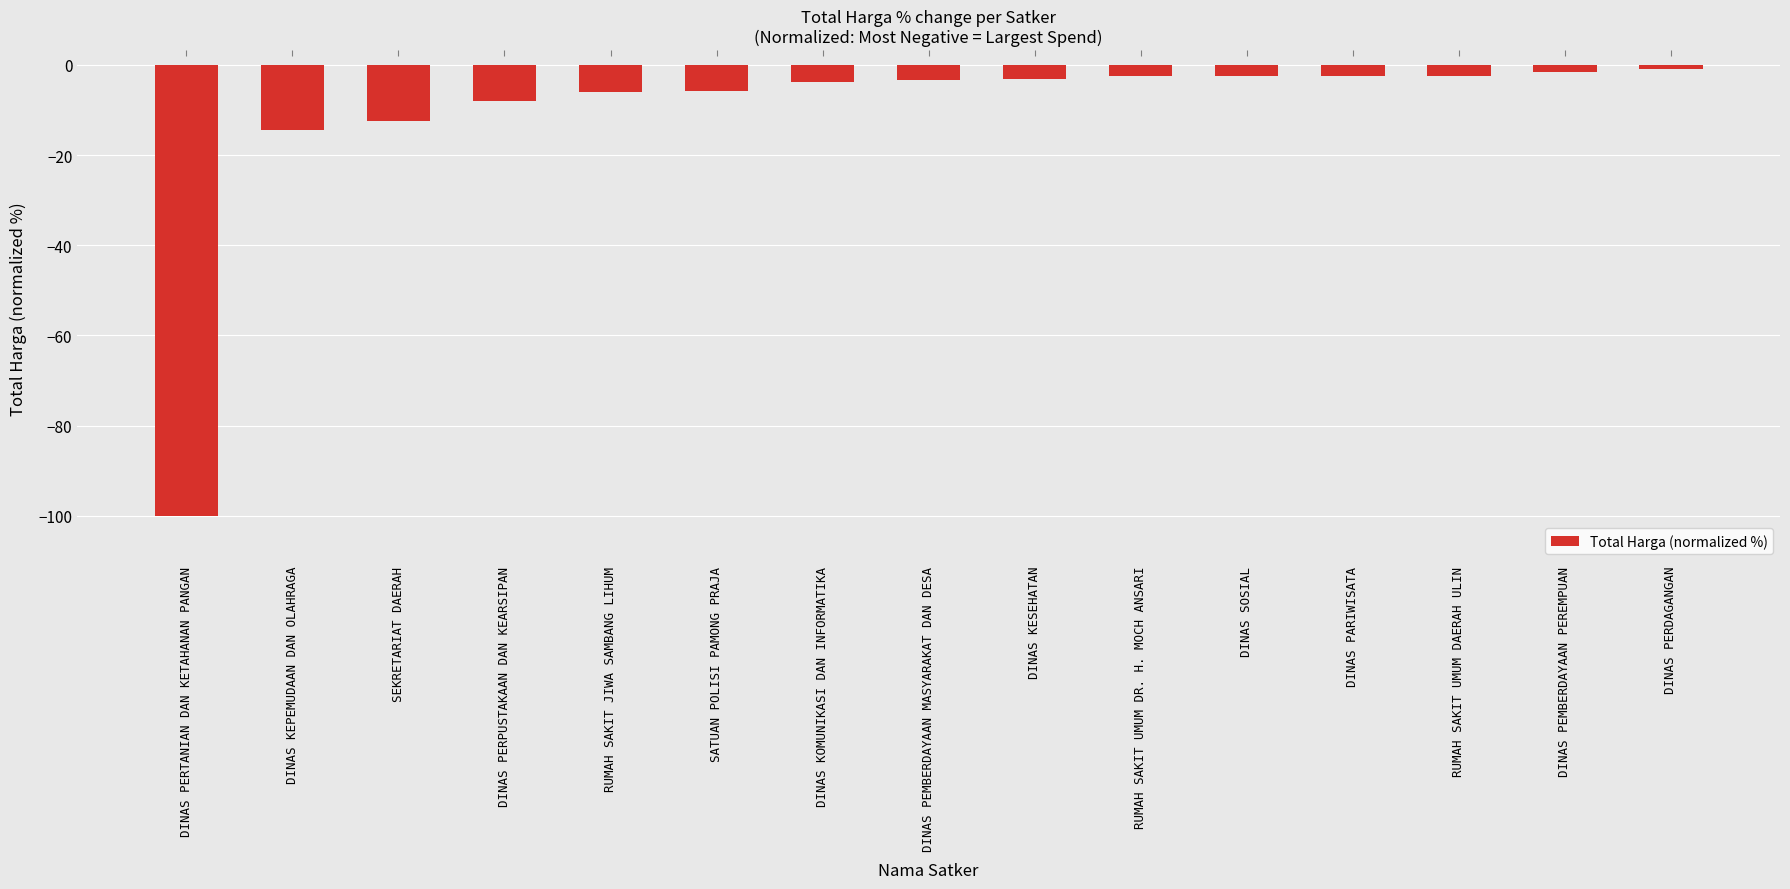

Reading left to right, list all the values displayed in this chart.

DINAS PERTANIAN DAN KETAHANAN PANGAN=-100.0	DINAS KEPEMUDAAN DAN OLAHRAGA=-14.4	SEKRETARIAT DAERAH=-12.5	DINAS PERPUSTAKAAN DAN KEARSIPAN=-8.0	RUMAH SAKIT JIWA SAMBANG LIHUM=-6.0	SATUAN POLISI PAMONG PRAJA=-5.8	DINAS KOMUNIKASI DAN INFORMATIKA=-3.8	DINAS PEMBERDAYAAN MASYARAKAT DAN DESA=-3.3	DINAS KESEHATAN=-3.2	RUMAH SAKIT UMUM DR. H. MOCH ANSARI=-2.5	DINAS SOSIAL=-2.5	DINAS PARIWISATA=-2.5	RUMAH SAKIT UMUM DAERAH ULIN=-2.4	DINAS PEMBERDAYAAN PEREMPUAN=-1.5	DINAS PERDAGANGAN=-1.0